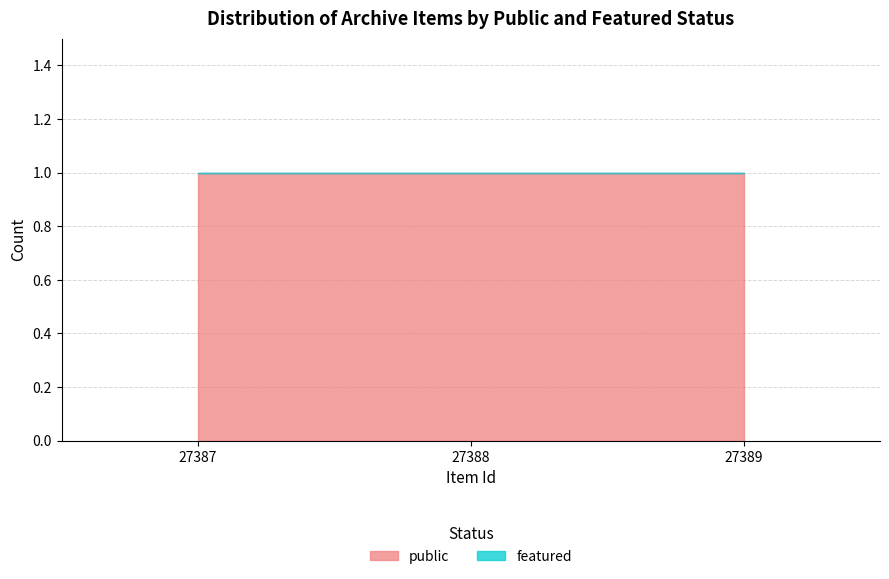

At which category does the chart reach its minimum across all series?

27387